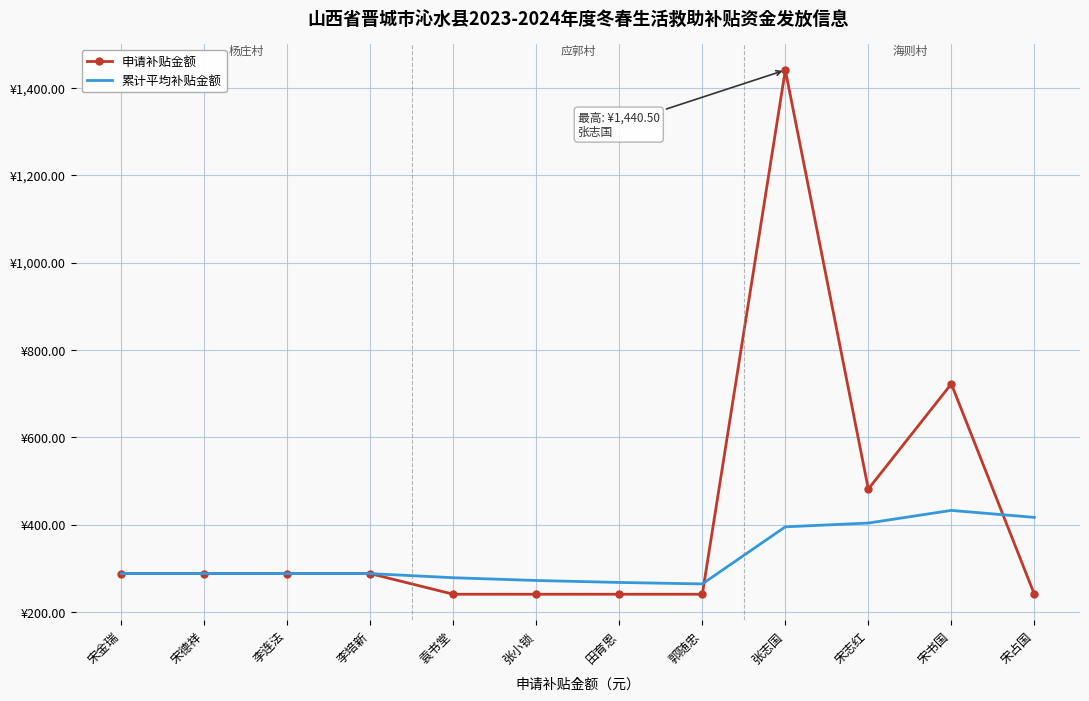

What are all the series names shown in the legend?

申请补贴金额, 累计平均补贴金额